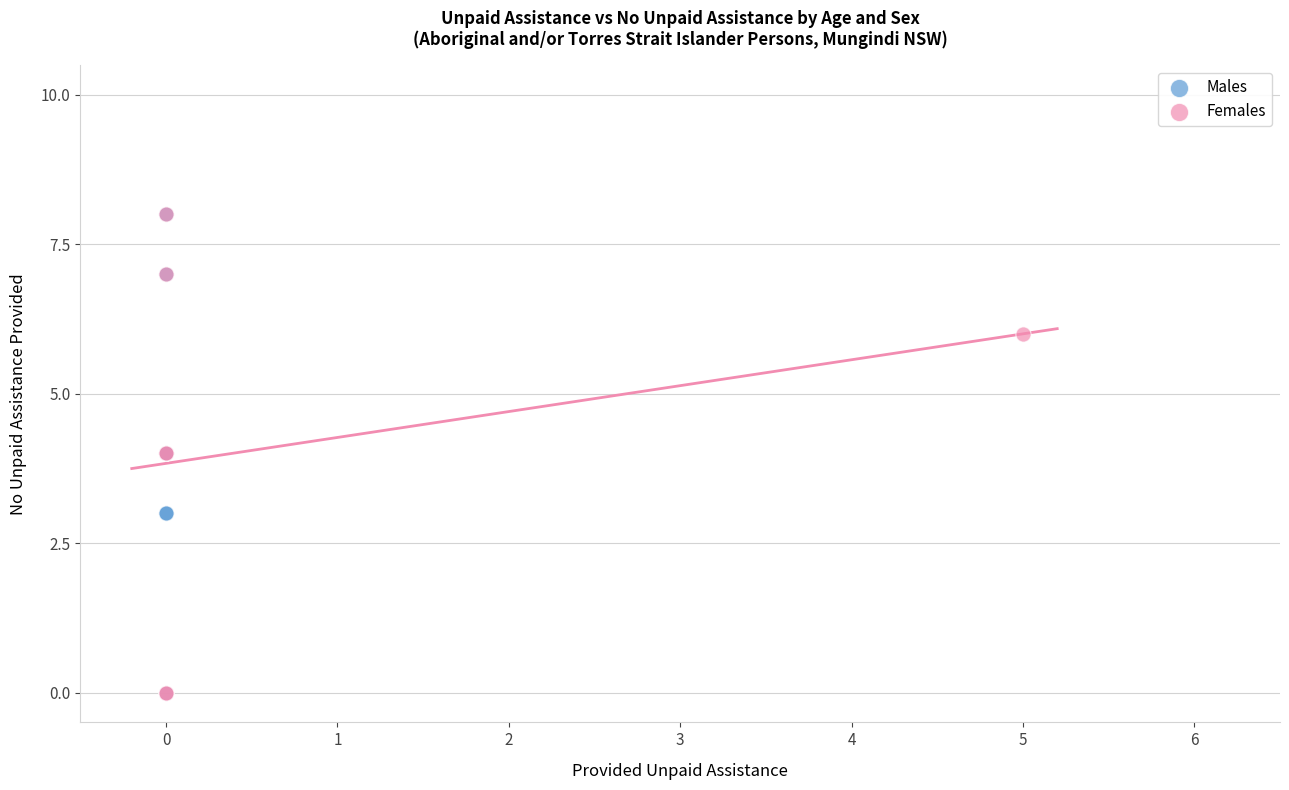

What are all the series names shown in the legend?

Males, Females